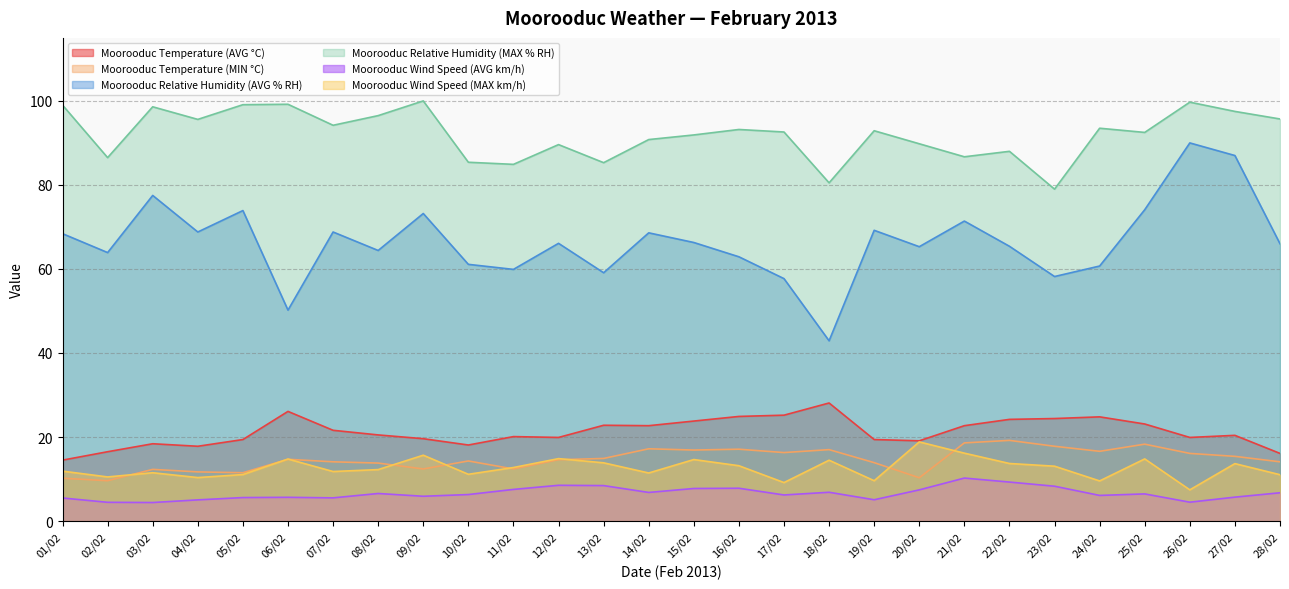

At which category is the sum across all series the highest?

27/02